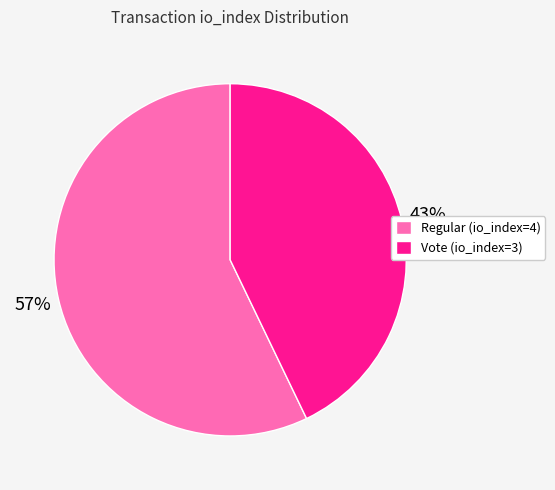

Approximately how many times larger is the value at Regular (io_index=4) compared to Vote (io_index=3)?

1.3